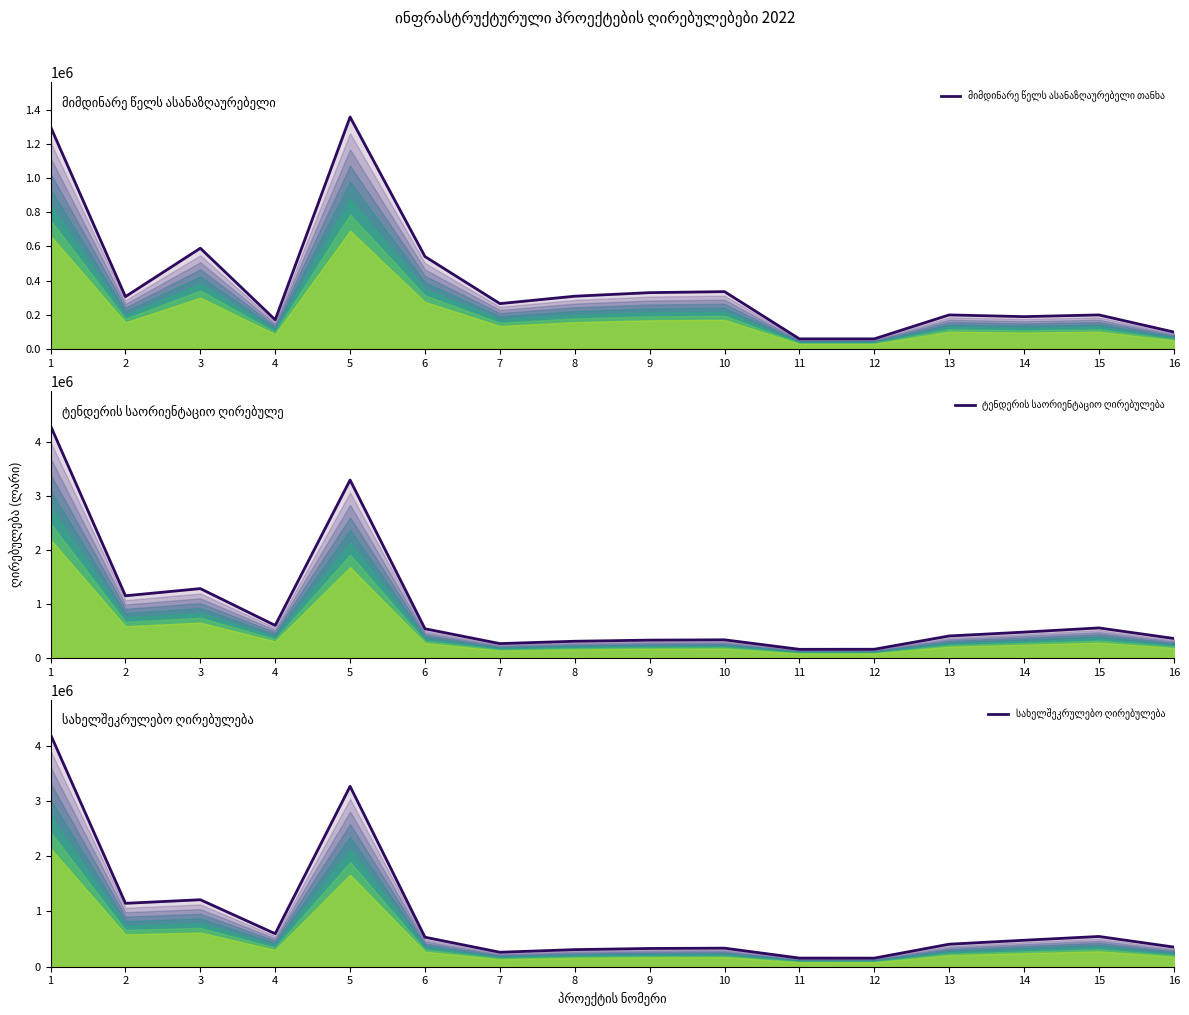

What is the spread (max minus min) of values at 12?

101030.0